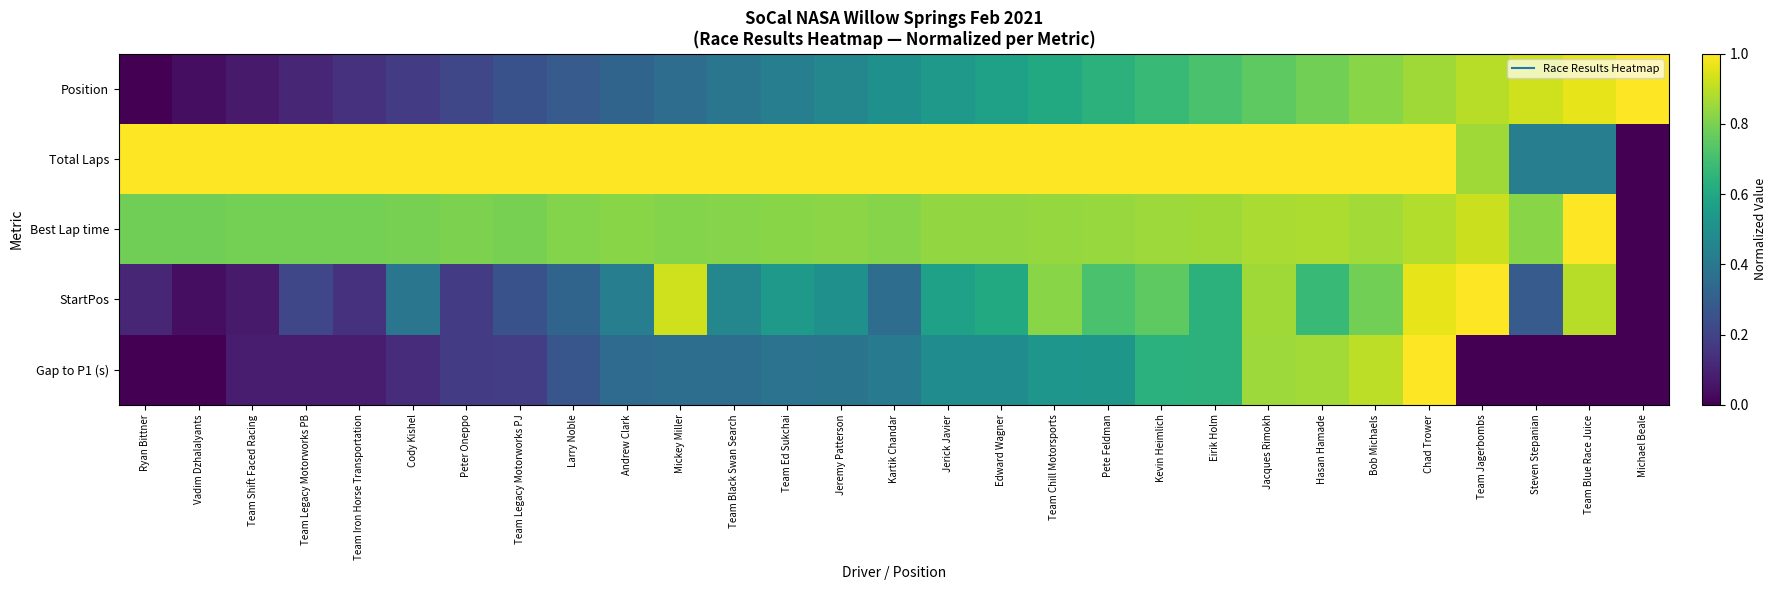

At Peter Oneppo, list the series in order from smallest to largest.

Gap to P1 (s), StartPos, Position, Best Lap time, Total Laps